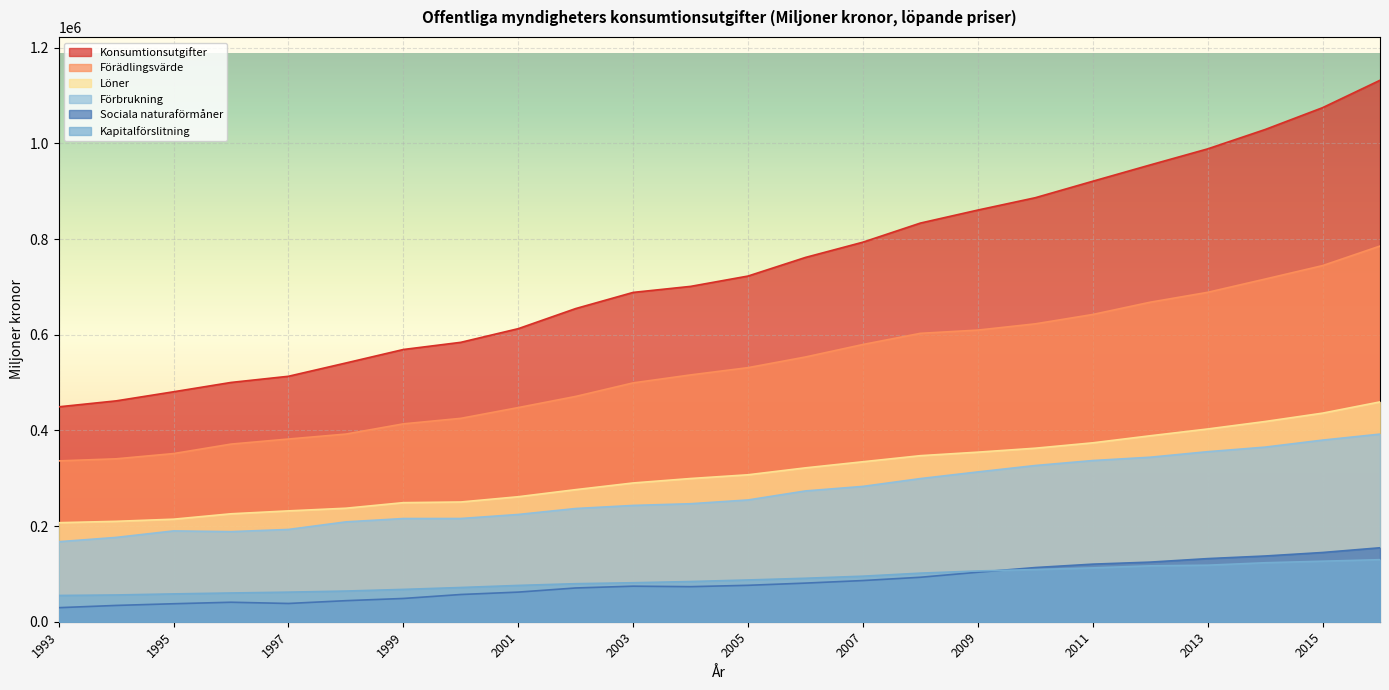

The value of Sociala naturaförmåner at 2016 is 59354.0. True or false?

False